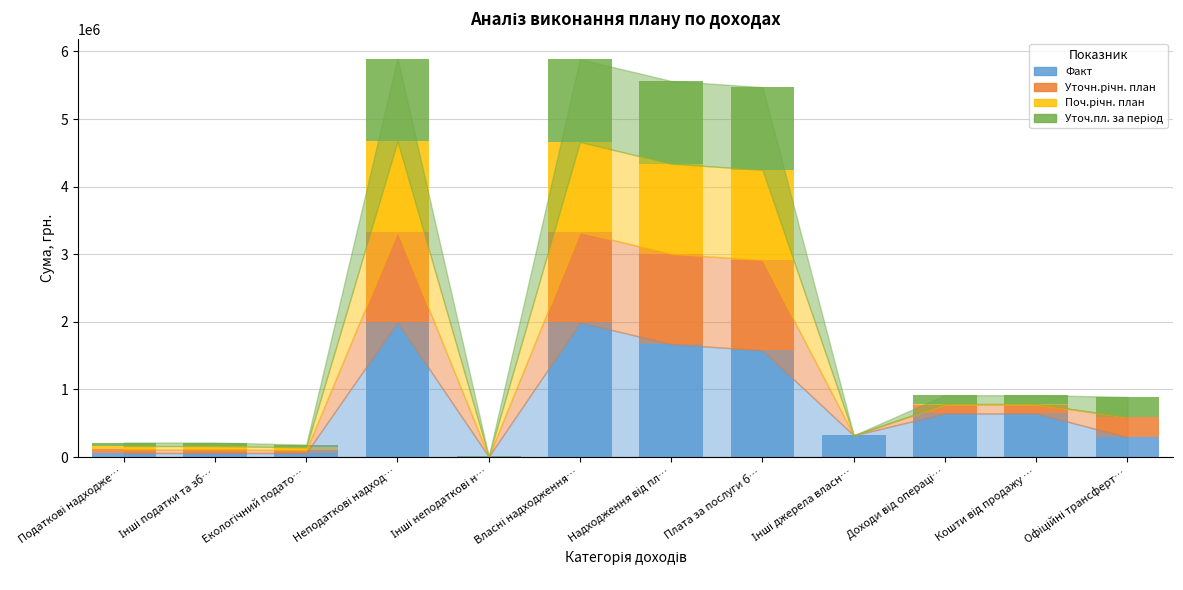

How many series are shown in this chart?

4